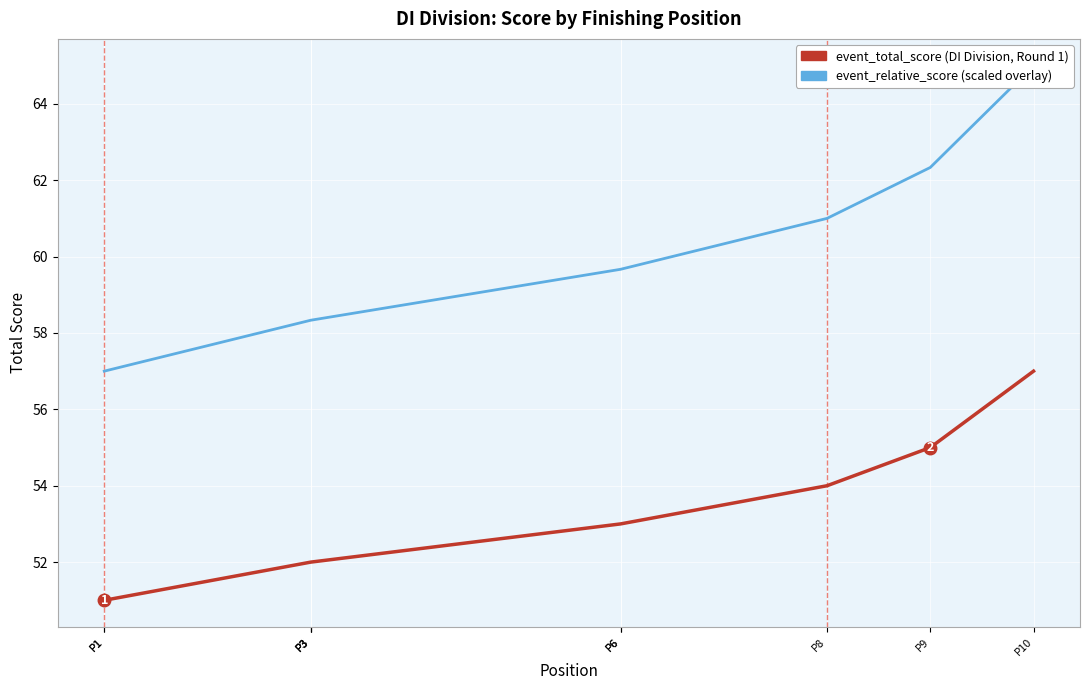

True or false: event_relative_score (scaled) and event_total_score (DI round 1) intersect in this chart.

False